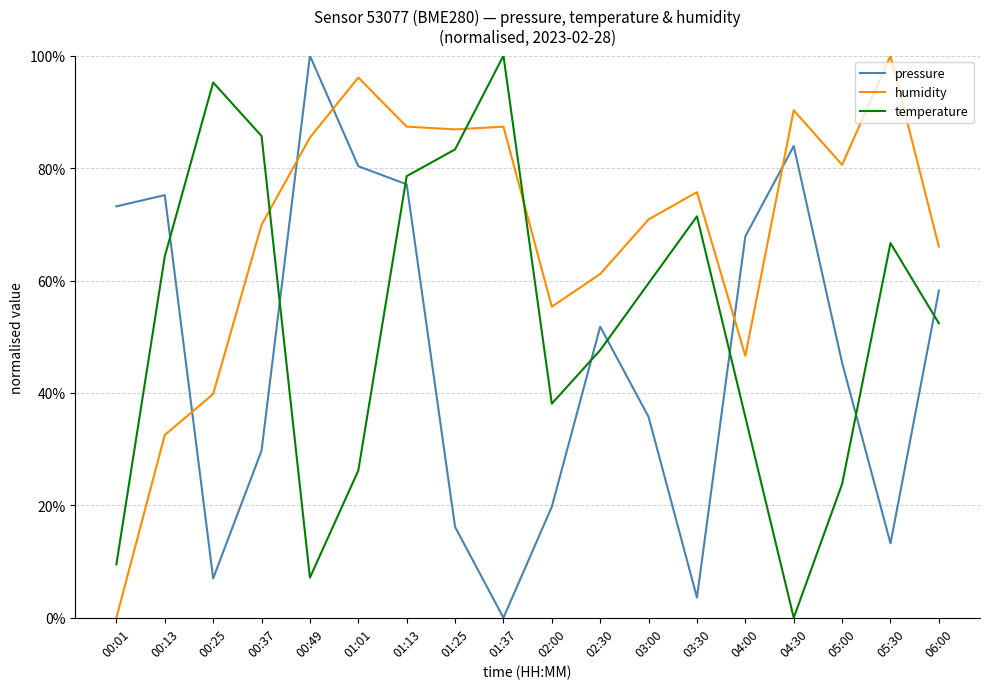

What are all the series names shown in the legend?

pressure, humidity, temperature